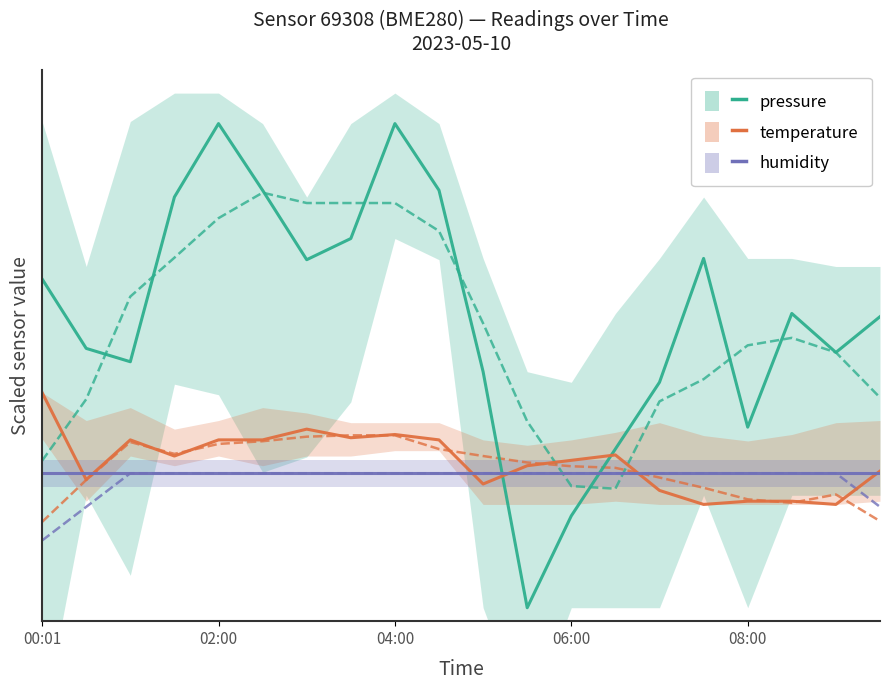

What is the highest value of the temperature series?

8.0